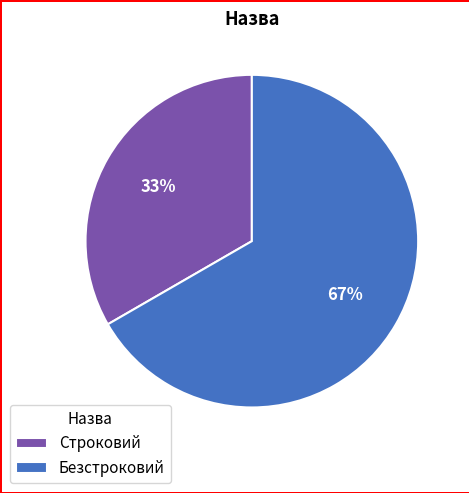

To the nearest percent, what is the combined percentage of Строковий and Безстроковий?

100%